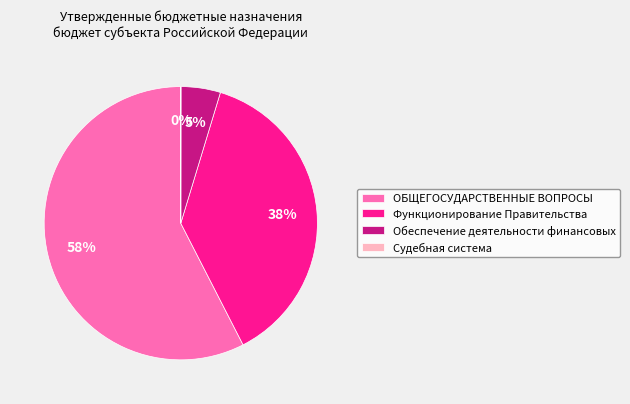

To the nearest percent, what is the difference between the ОБЩЕГОСУДАРСТВЕННЫЕ ВОПРОСЫ and Функционирование Правительства slice percentages?

20%